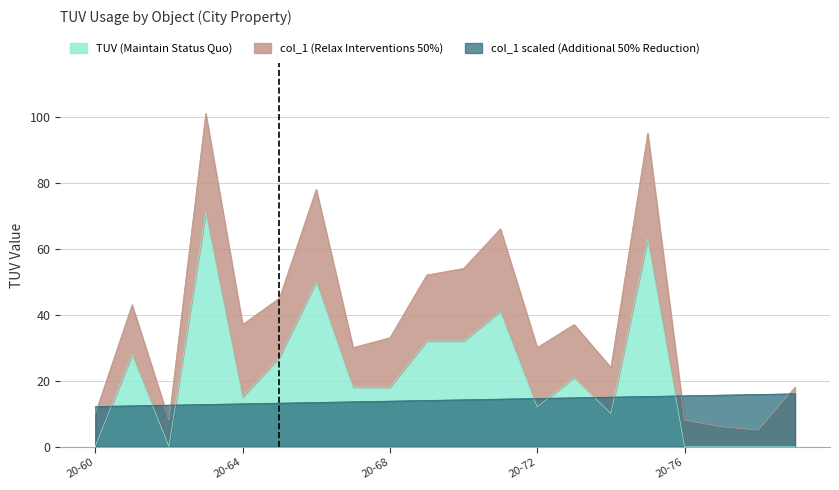

After their last crossing, which series has the higher values: TUV or col_1?

col_1